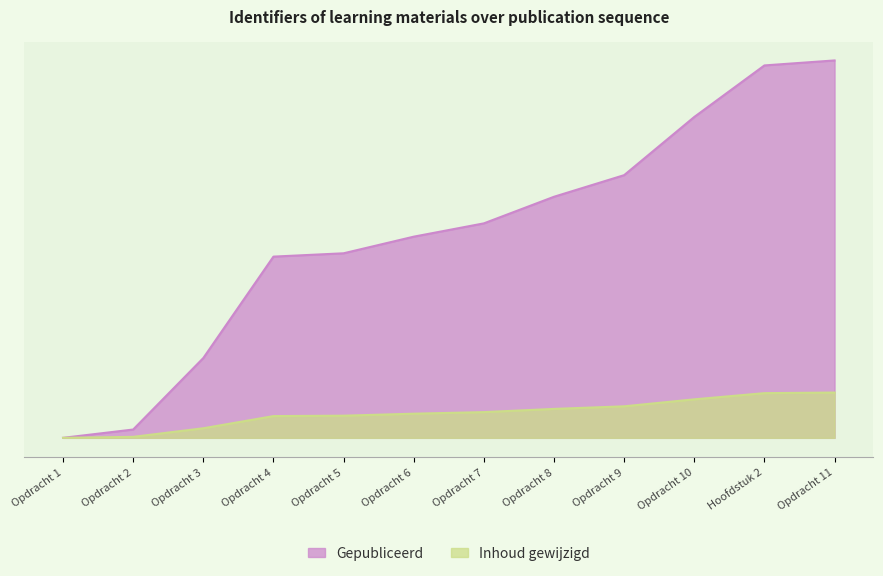

True or false: Gepubliceerd and Inhoud gewijzigd cross at least once.

False